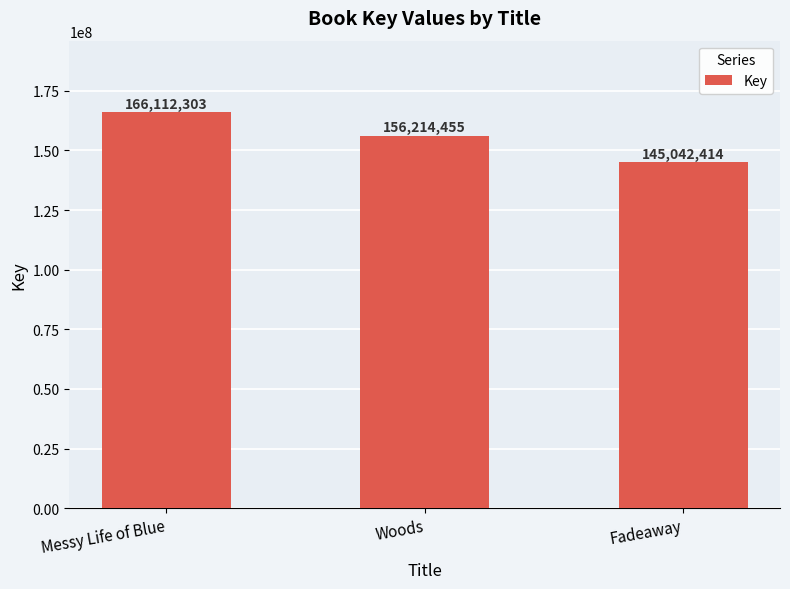

List the labels in order of value, largest first.

Messy Life of Blue, Woods, Fadeaway